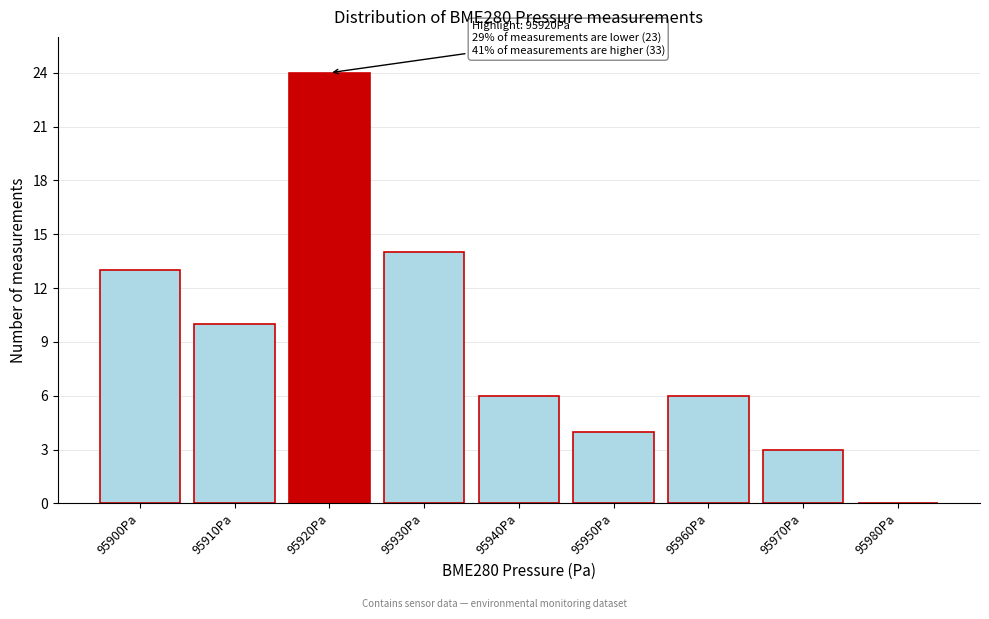

Reading right to left, extract all data points from this chart.

95980Pa=0	95970Pa=3	95960Pa=6	95950Pa=4	95940Pa=6	95930Pa=14	95920Pa=24	95910Pa=10	95900Pa=13